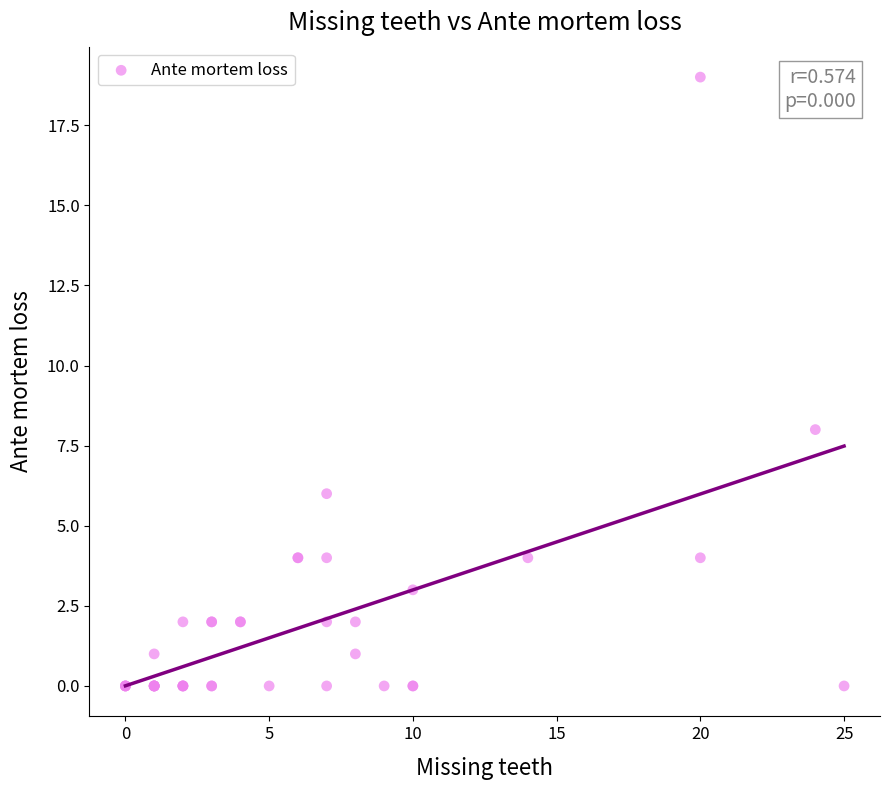

What Y value in the scatter plot is closest to 9?

8